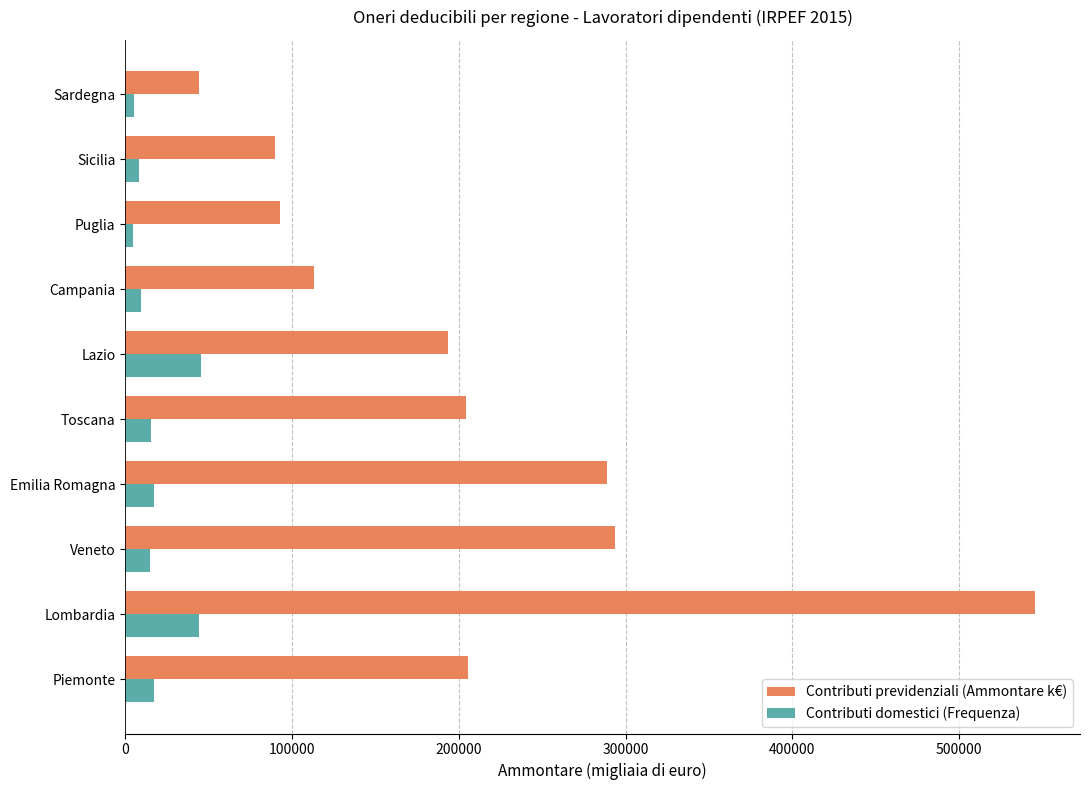

What is the sum of all Contributi previdenziali (Ammontare k€) values?

2070477